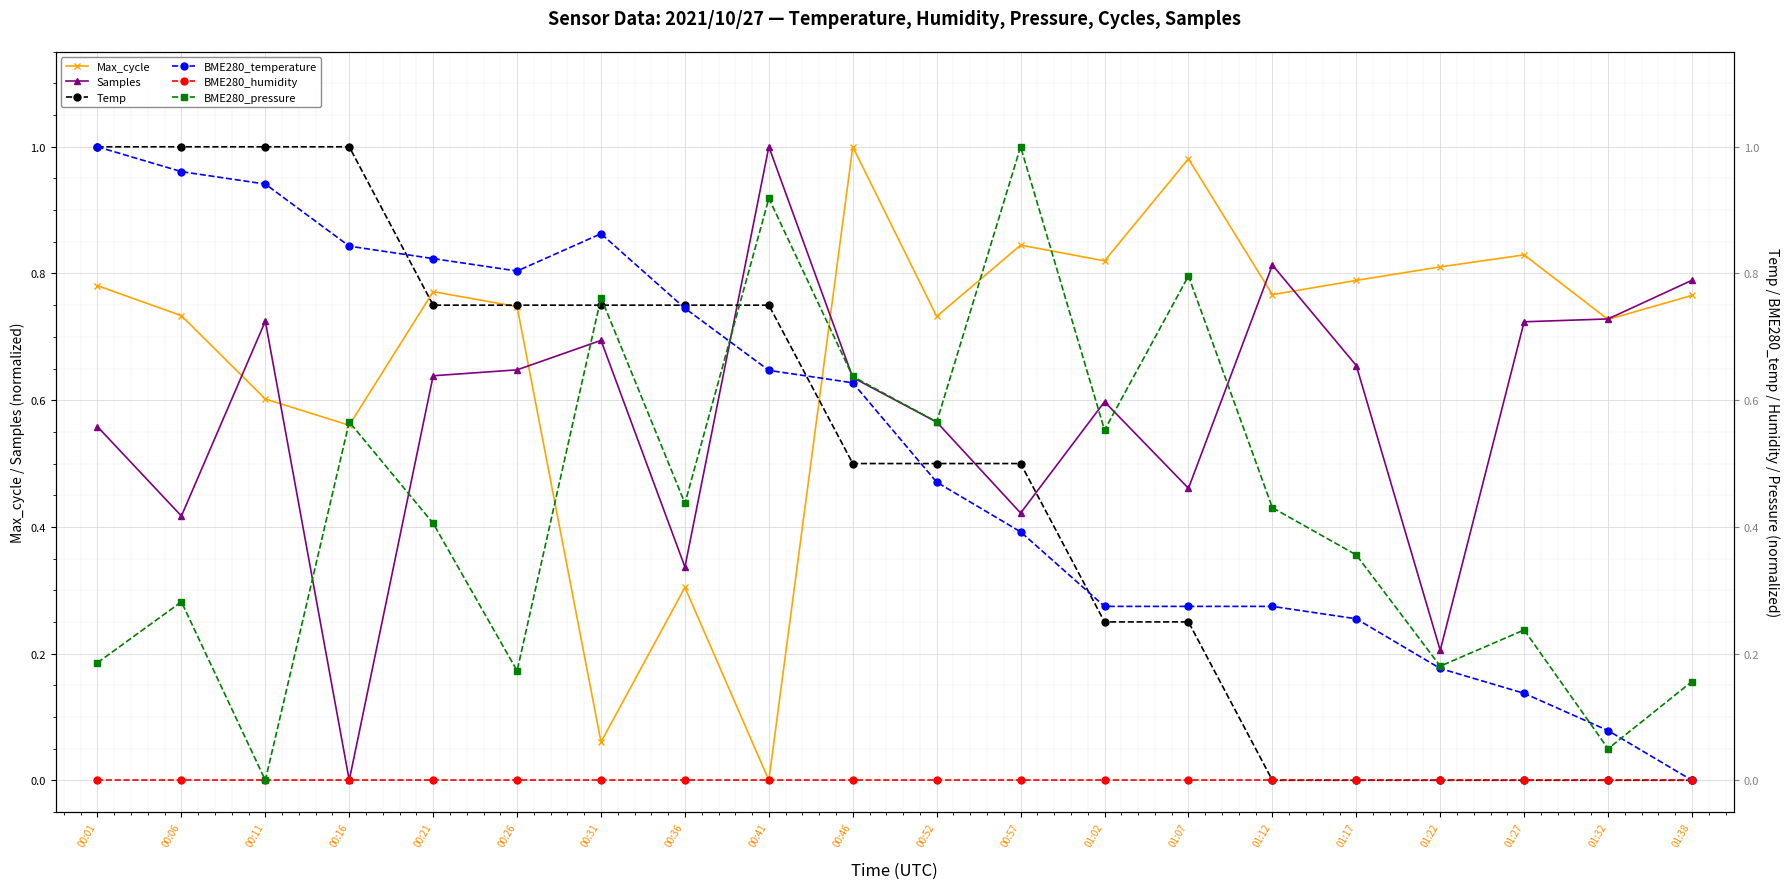

At which label does BME280_pressure reach its peak?

00:57